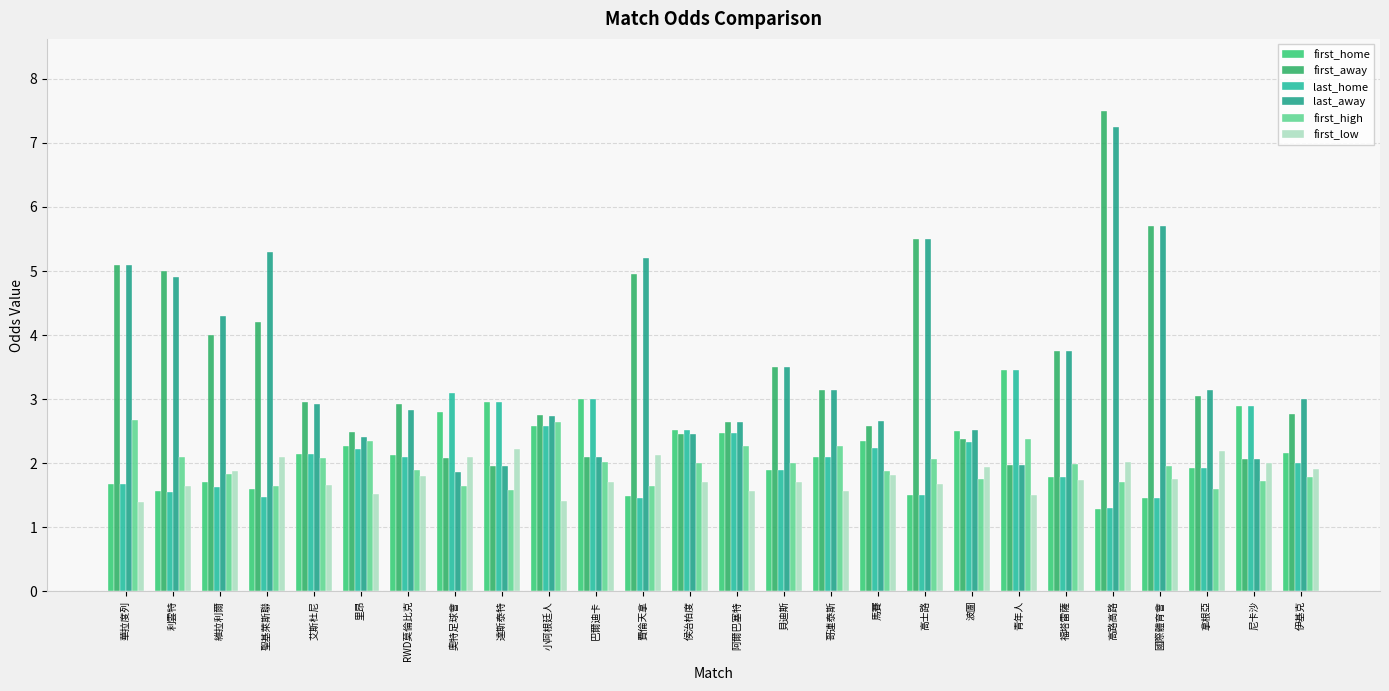

At which category is the sum across all series the highest?

高路高路